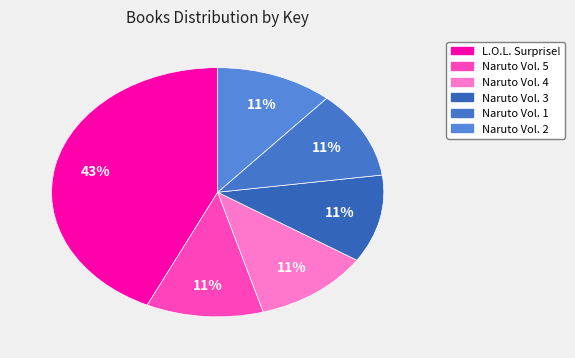

What percentage is NOT represented by Naruto Vol. 5?

88.6%